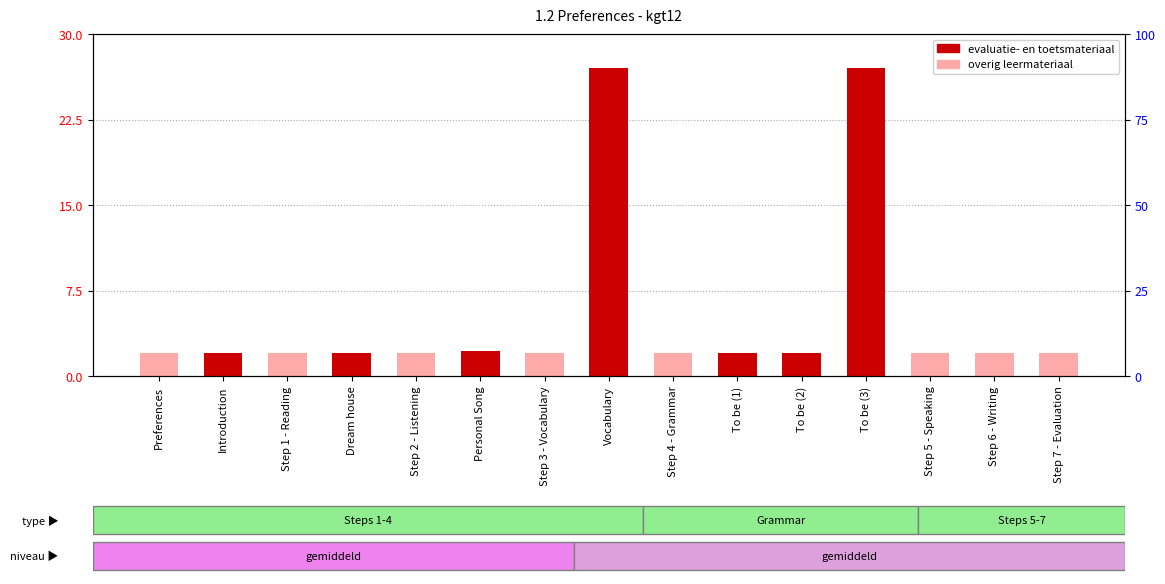

Rank the categories by value from highest to lowest.

To be (3), Vocabulary, Personal Song, Dream house, Step 7 - Evaluation, Step 6 - Writing, Step 5 - Speaking, To be (2), To be (1), Step 4 - Grammar, Step 3 - Vocabulary, Step 2 - Listening, Step 1 - Reading, Introduction, Preferences